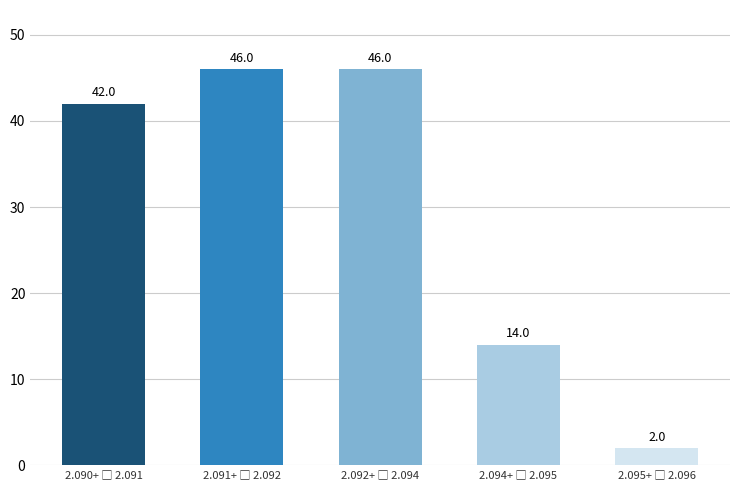

Reading left to right, extract all data points from this chart.

42	46	46	14	2